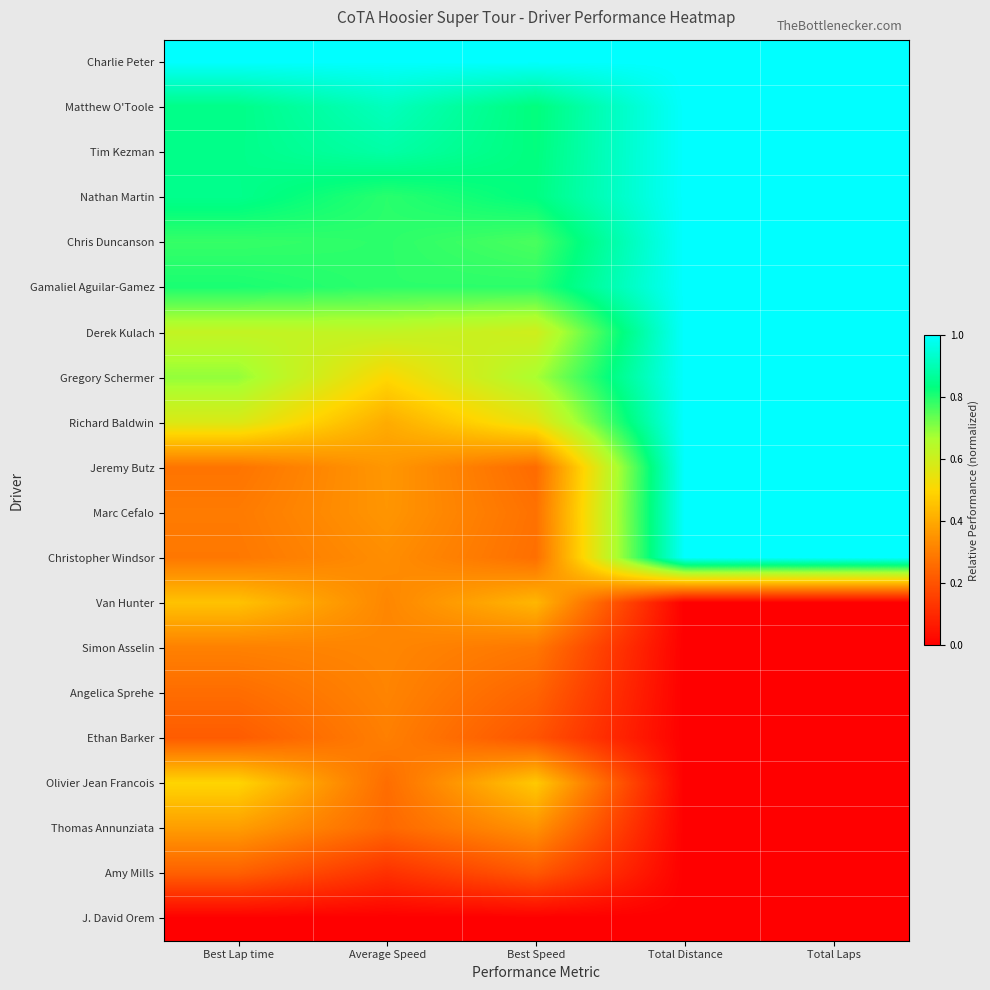

Which category has the highest value across all series?

Best Lap time